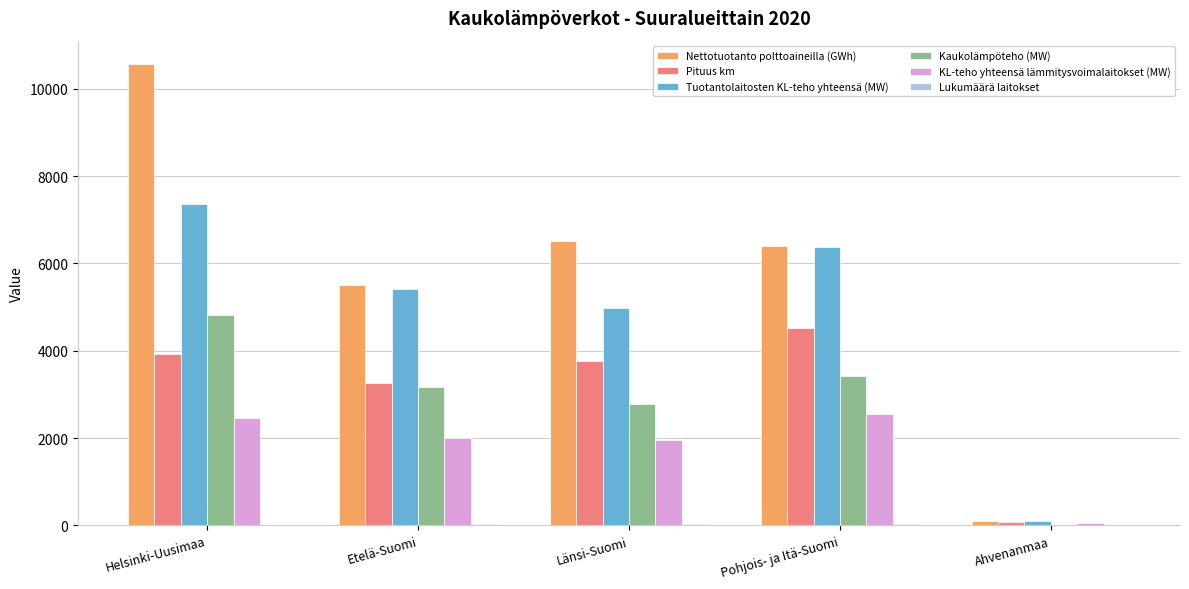

Which series changed the most between Länsi-Suomi and Ahvenanmaa?

Nettotuotanto polttoaineilla (GWh)